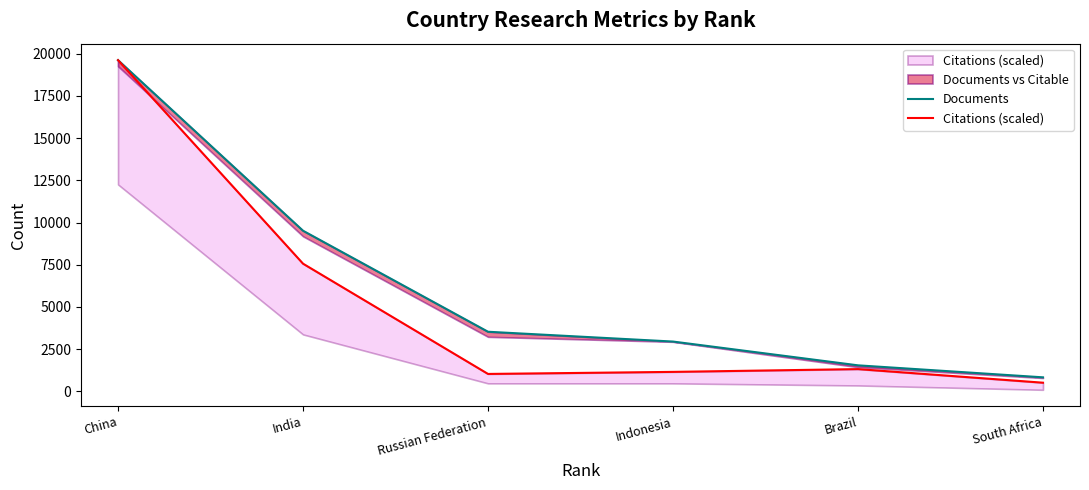

At which category is the sum across all series the highest?

China